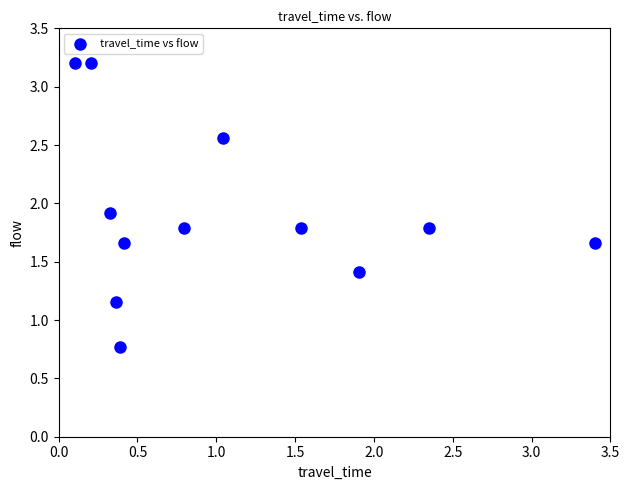

What is the range of Y values (max minus min)?

2.4